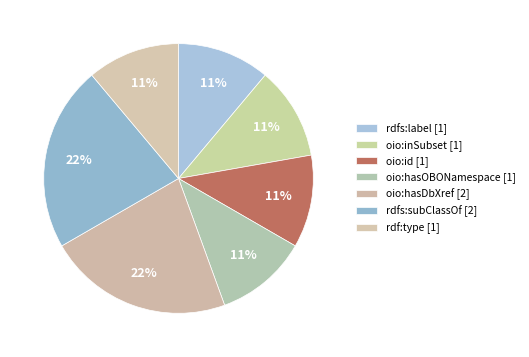

How many slices are in this pie chart?

7